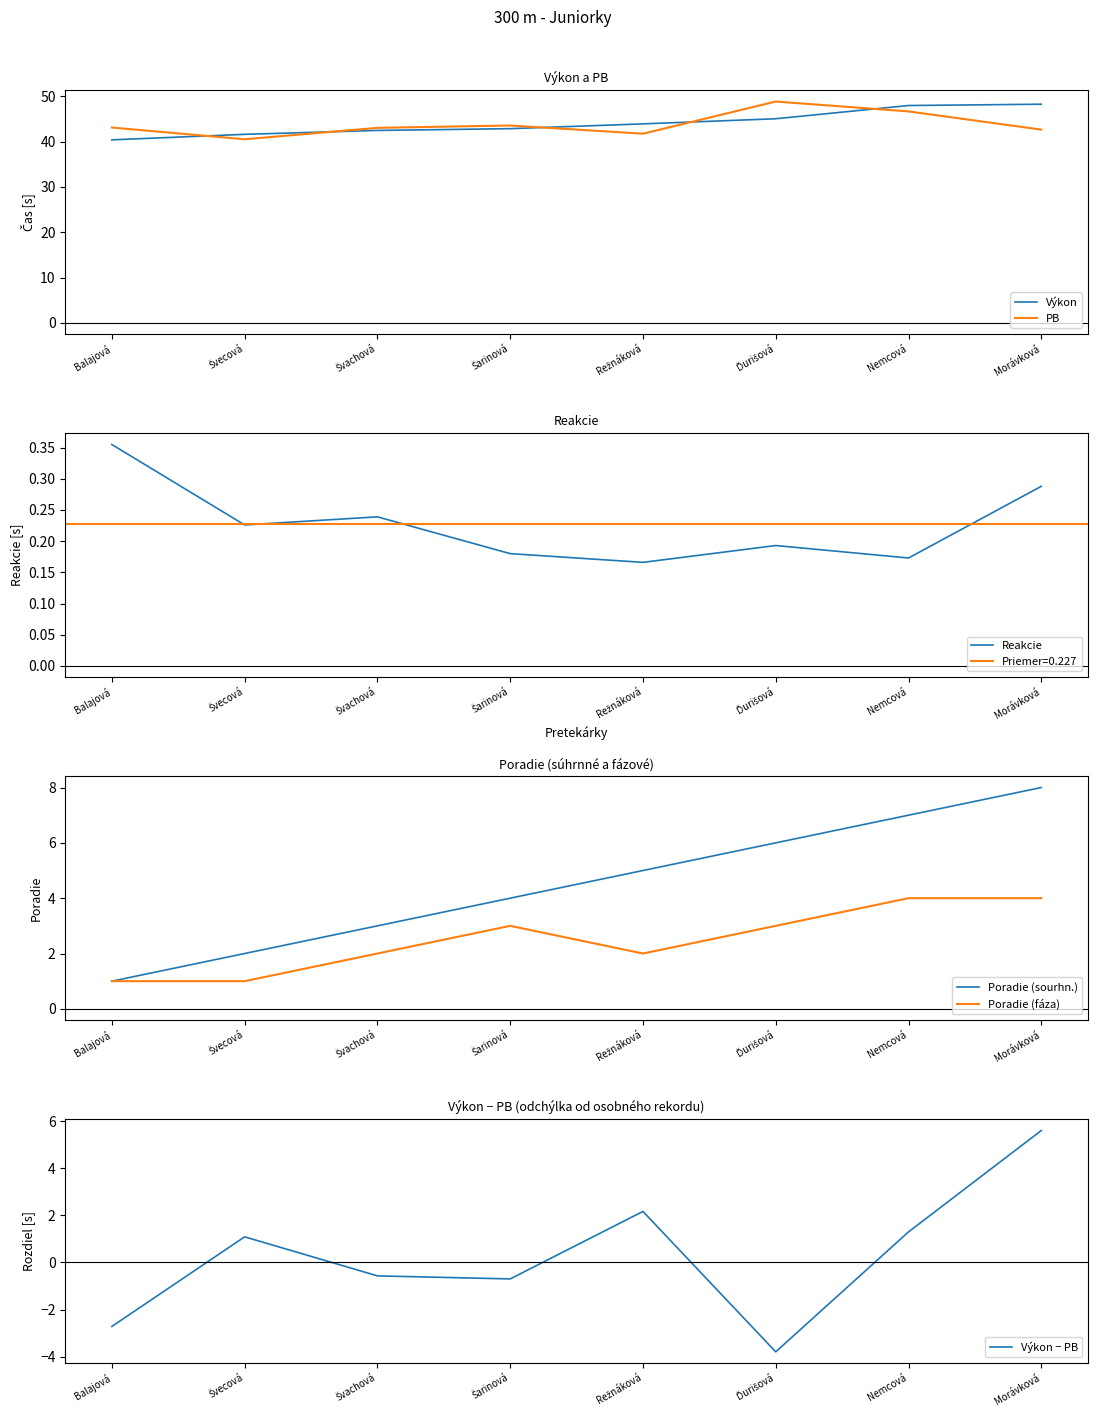

The value of Výkon − PB at Šarinová is -1.2. True or false?

False